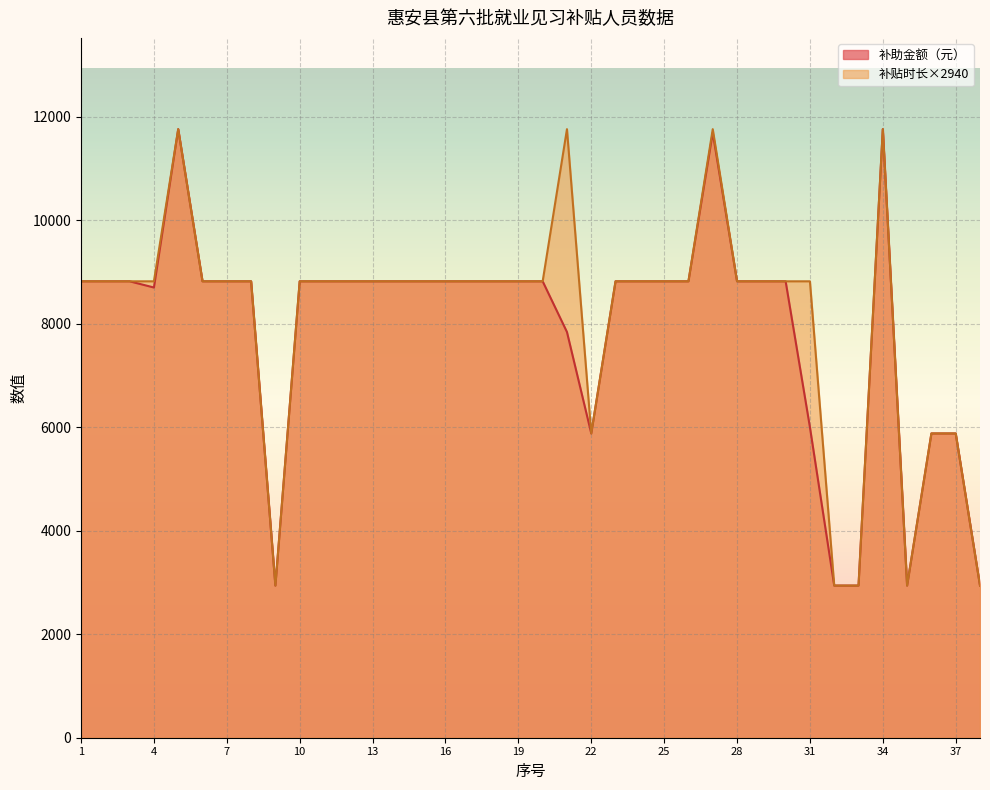

True or false: 补助金额（元） has more than 0 points higher than both neighbors.

True